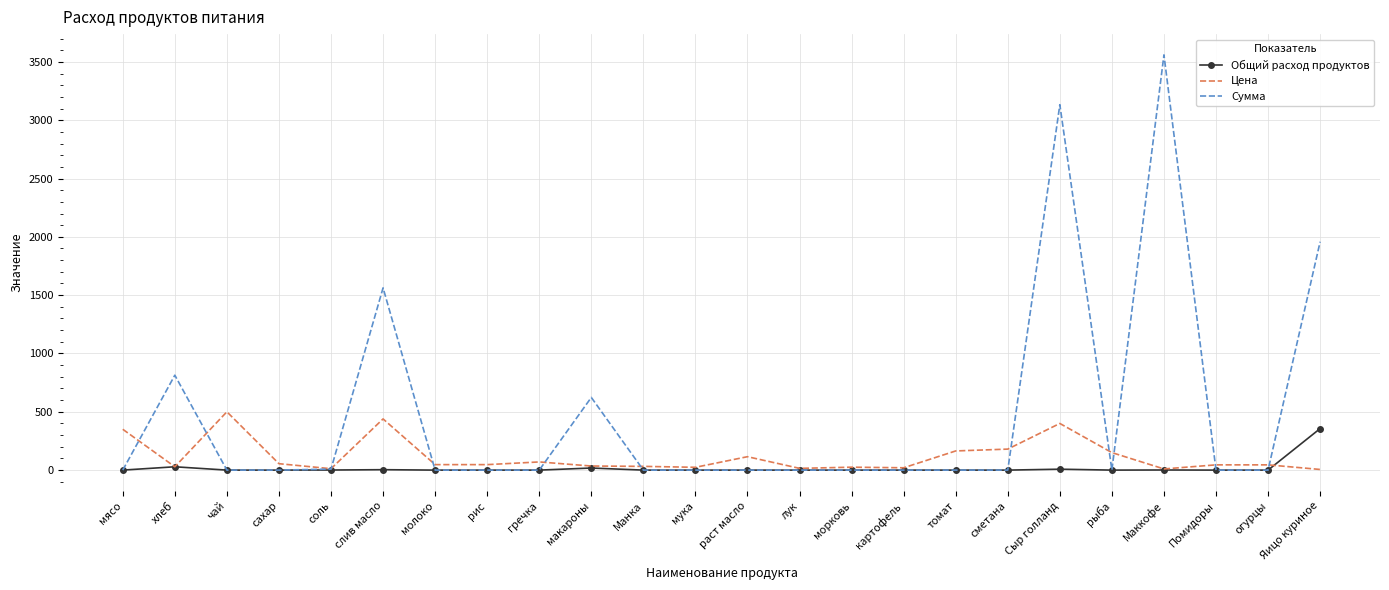

Which series has the widest spread of values?

Сумма